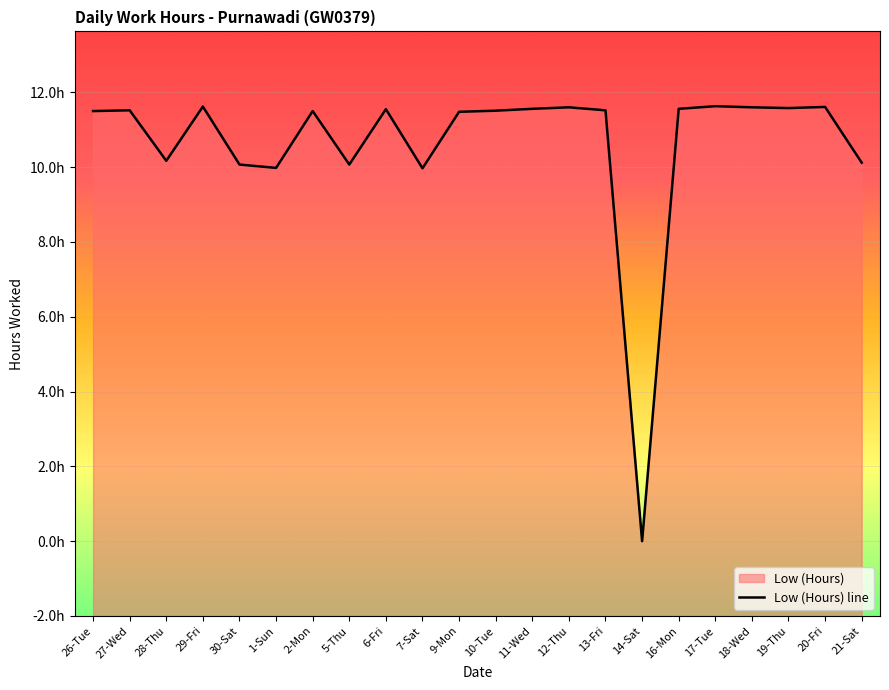

Reading right to left, extract all data points from this chart.

21-Sat=10.1	20-Fri=11.6	19-Thu=11.6	18-Wed=11.6	17-Tue=11.6	16-Mon=11.6	14-Sat=0.0	13-Fri=11.5	12-Thu=11.6	11-Wed=11.6	10-Tue=11.5	9-Mon=11.5	7-Sat=10.0	6-Fri=11.6	5-Thu=10.1	2-Mon=11.5	1-Sun=10.0	30-Sat=10.1	29-Fri=11.6	28-Thu=10.2	27-Wed=11.5	26-Tue=11.5